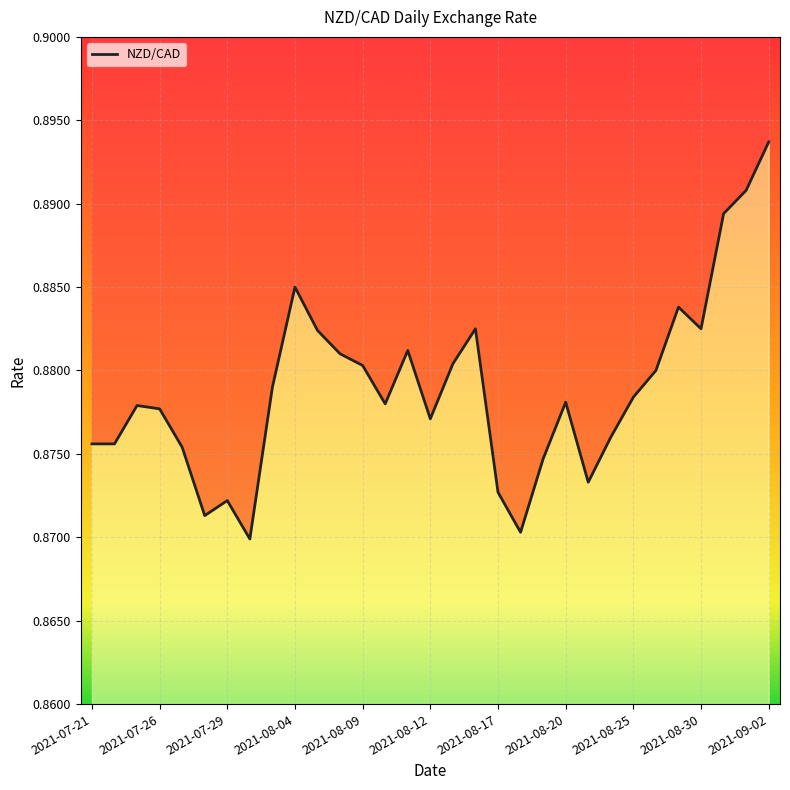

What is the greatest value displayed?

0.9